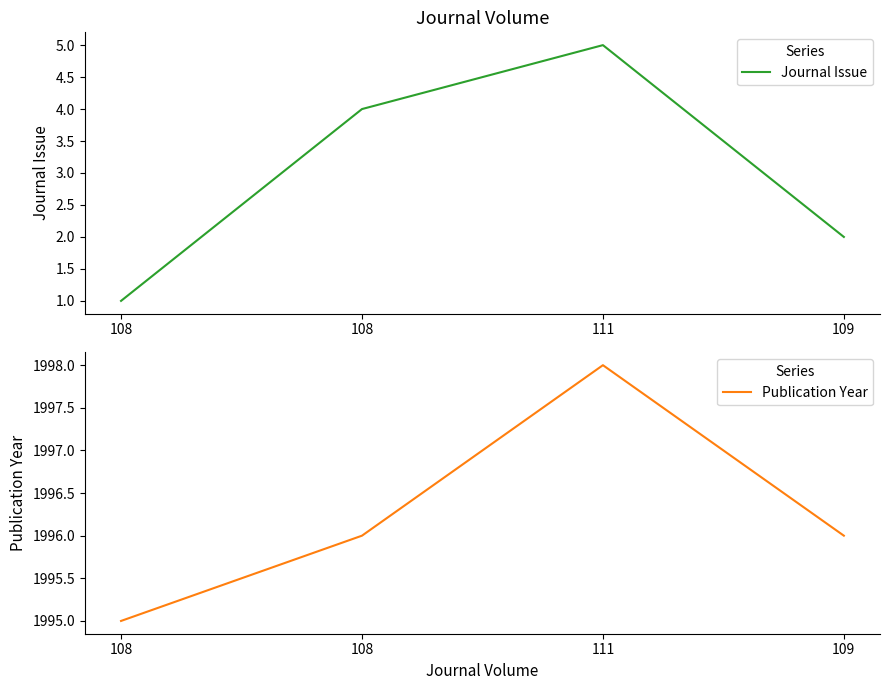

Is the value of Journal Issue at 108 greater than the value of Publication Year at 109?

No